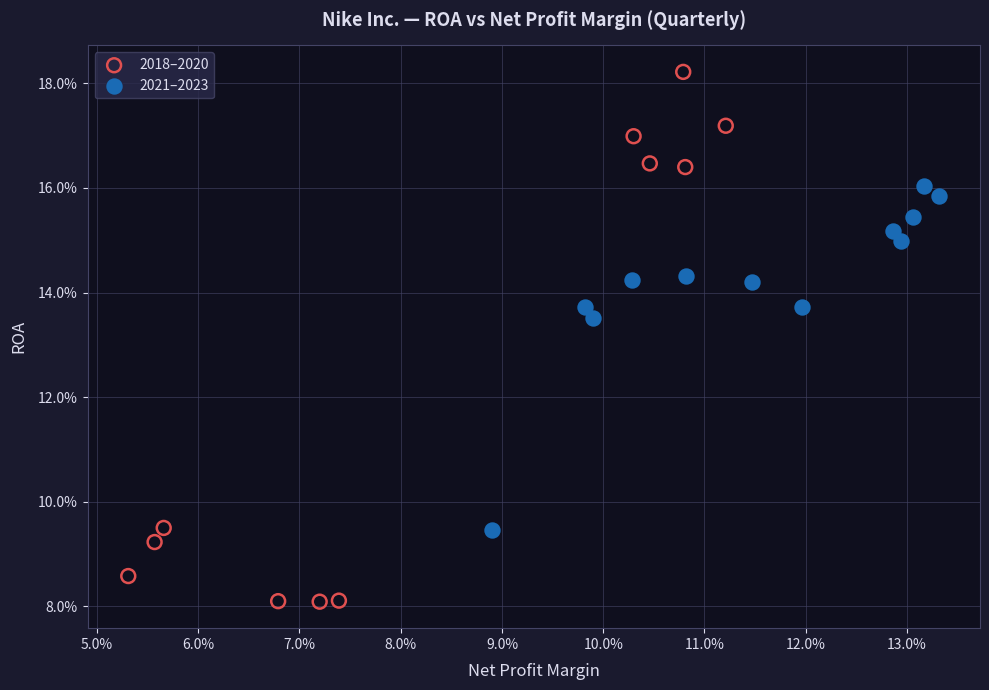

Which series reaches the minimum Y coordinate?

2018–2020